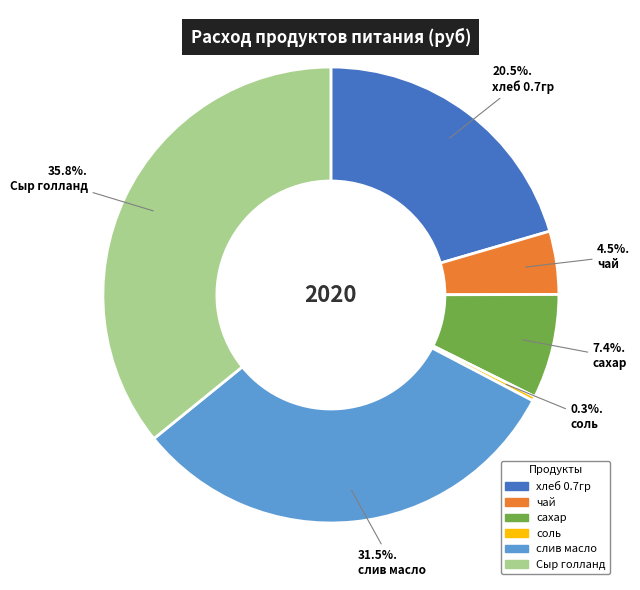

To the nearest percent, what is the combined percentage of слив масло and Сыр голланд?

67%